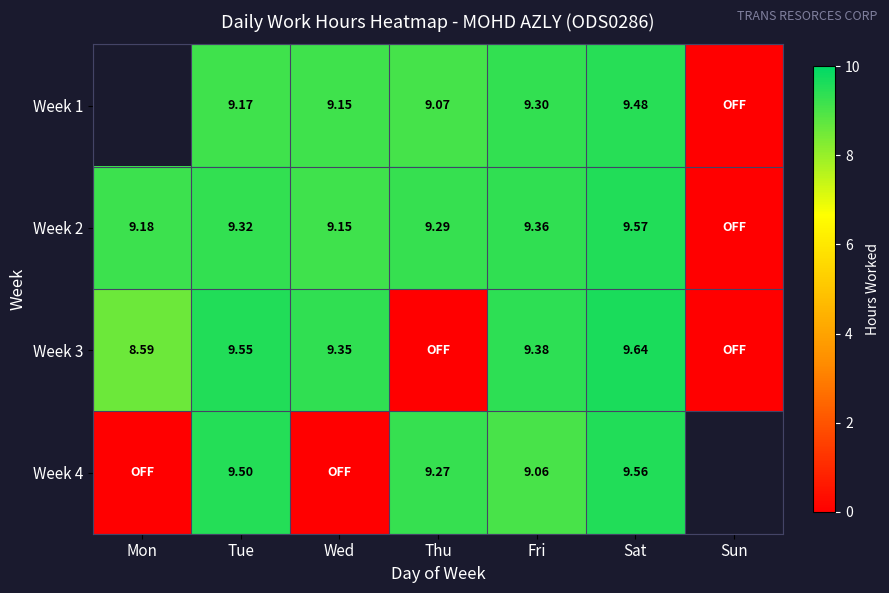

Is the value of Week 1 at Thu greater than the value of Week 4 at Sat?

No